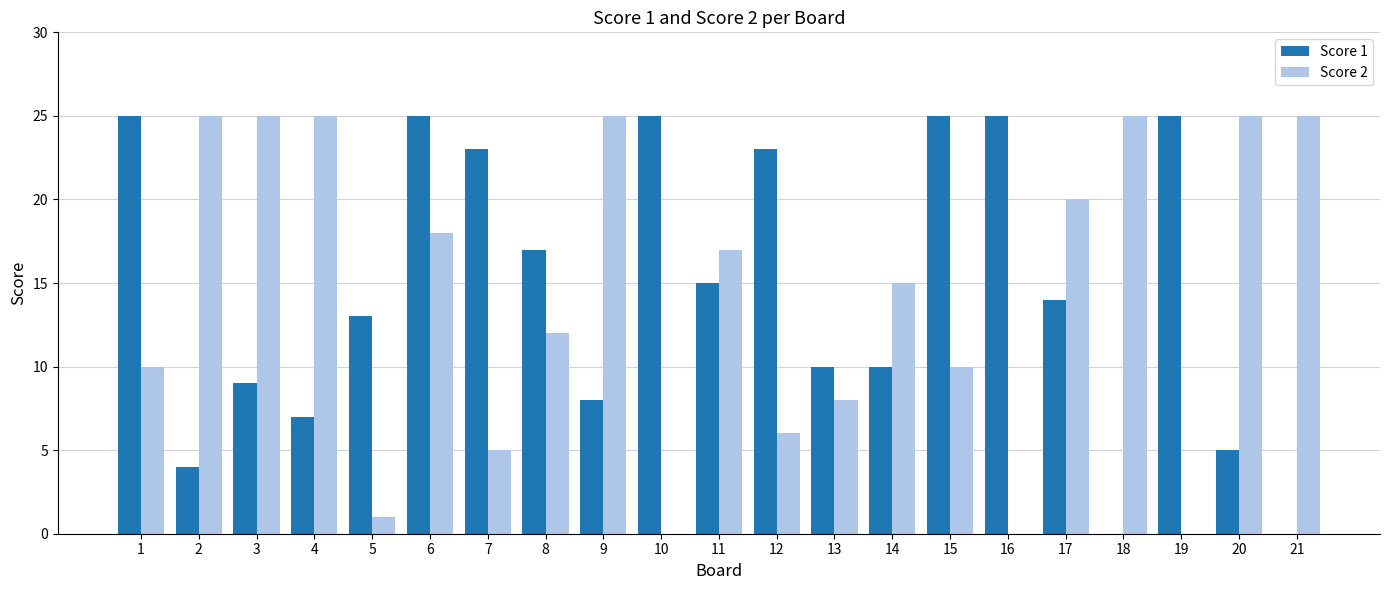

Are the bars horizontal?

No